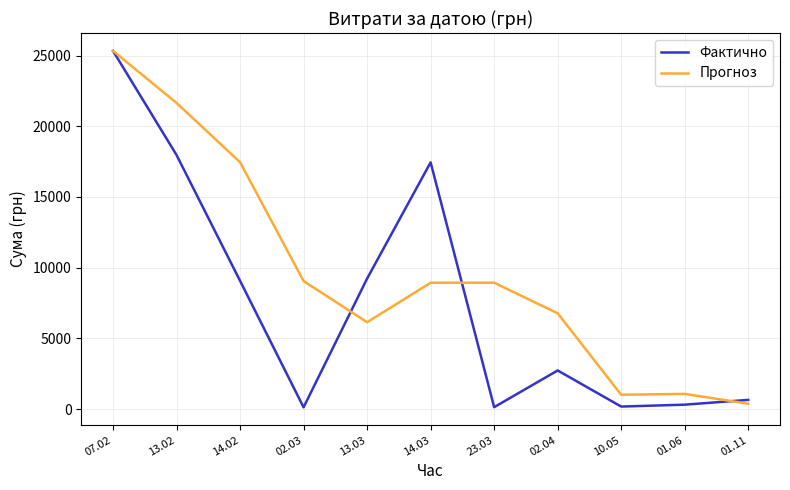

Which series changed the most between 07.02 and 10.05?

Фактично